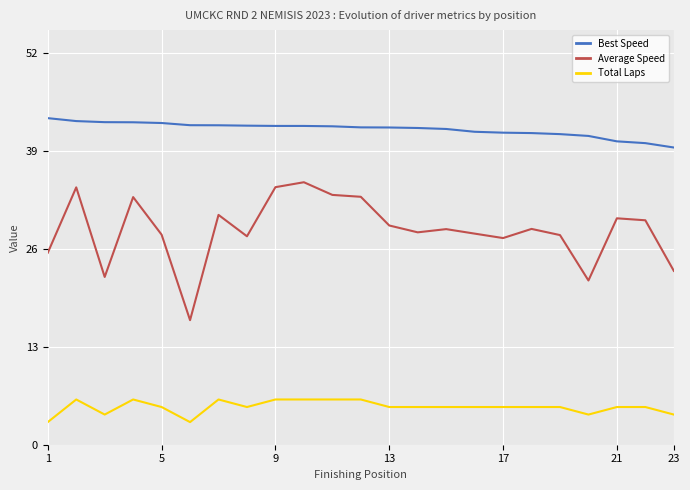

List the series in order of their overall mean, lowest first.

Total Laps, Average Speed, Best Speed